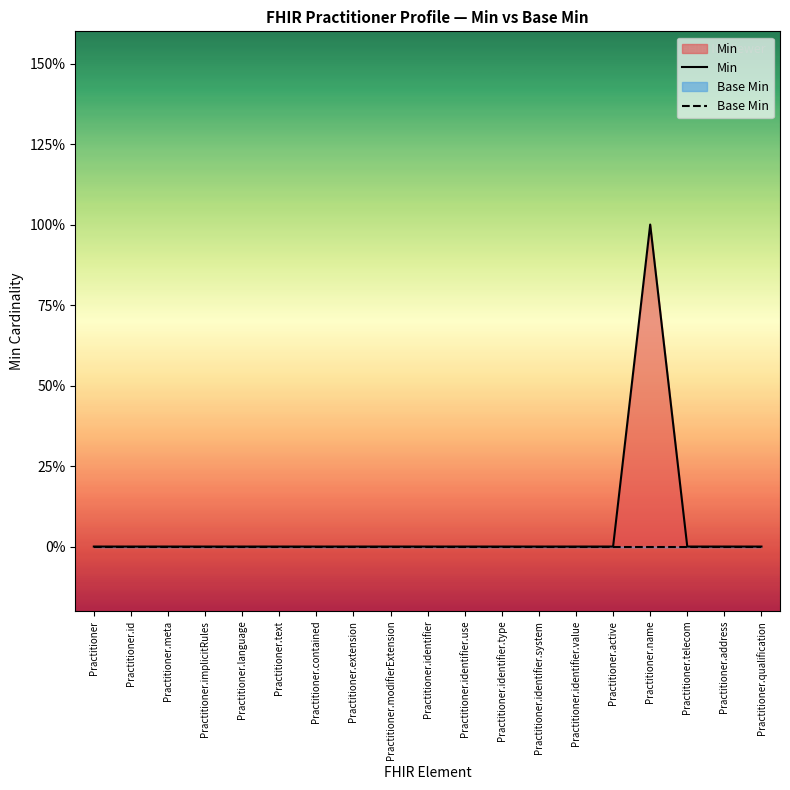

Is it true that Base Min equals 0 at Practitioner.name?

True